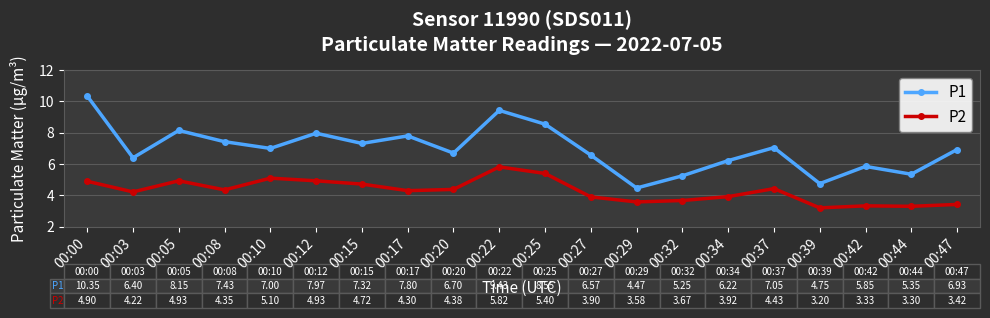

Does the chart have visible grid lines?

Yes